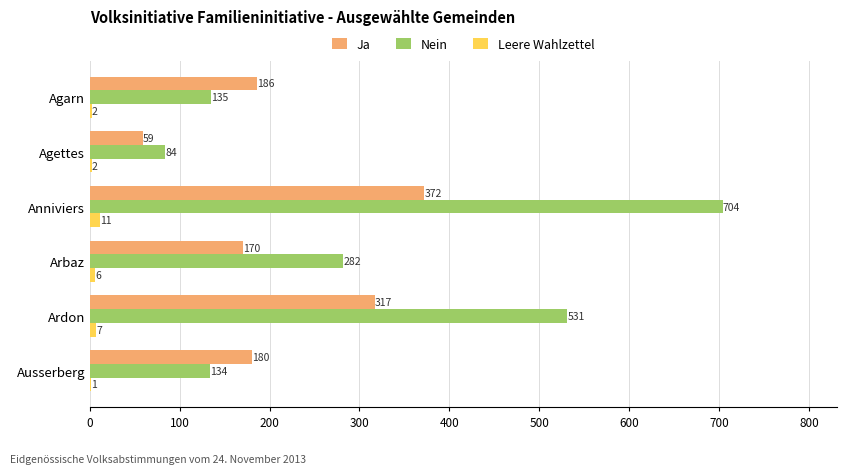

Which category has the highest value across all series?

Anniviers